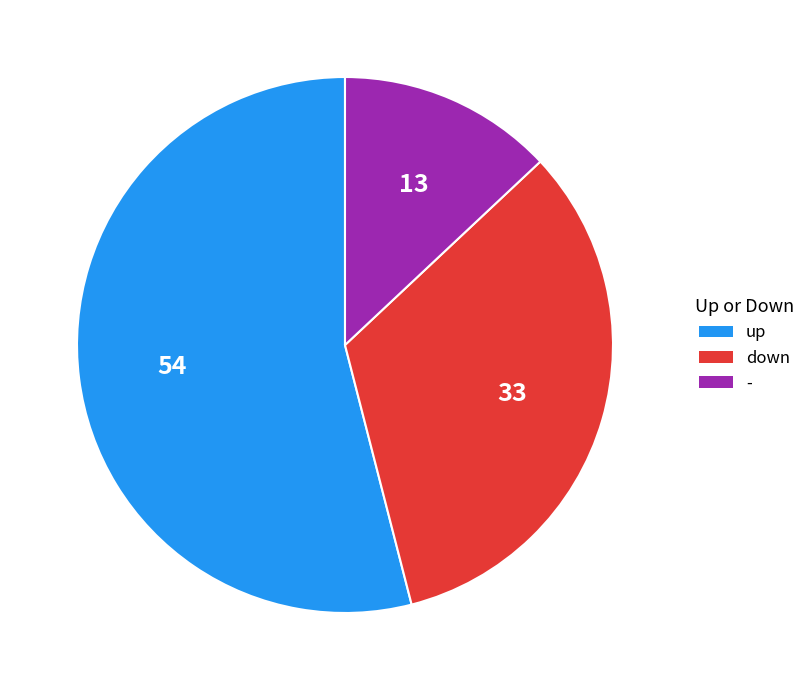

Which category has the biggest portion of the pie?

up